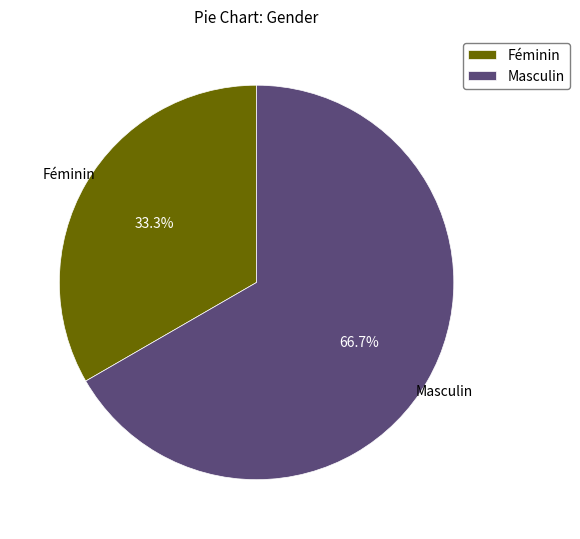

Which category has the smallest portion of the pie?

Féminin